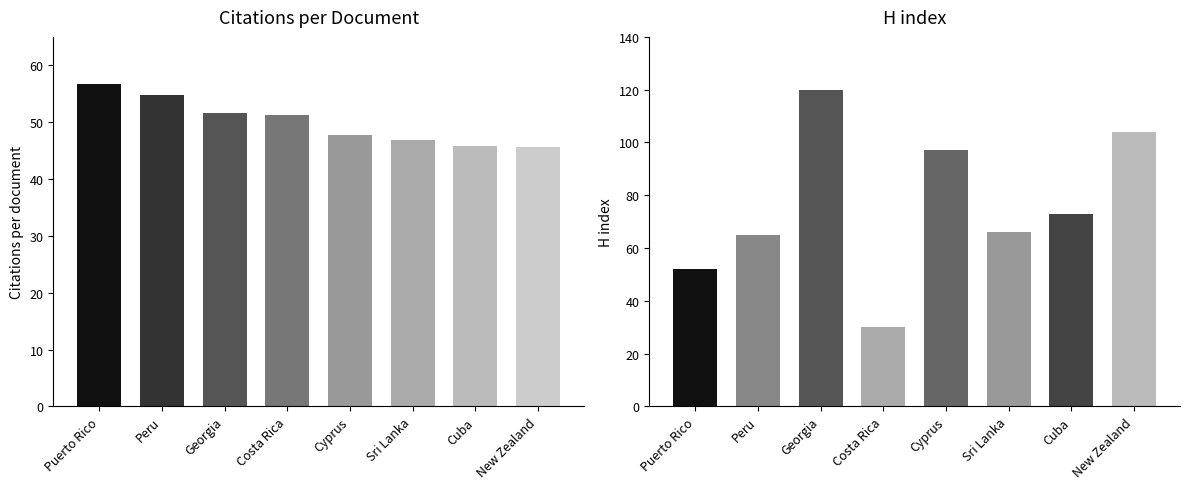

Reading left to right, extract all data points from this chart.

Citations per document: 56.8	54.8	51.6	51.3	47.7	46.8	45.8	45.7
H index: 52.0	65.0	120.0	30.0	97.0	66.0	73.0	104.0